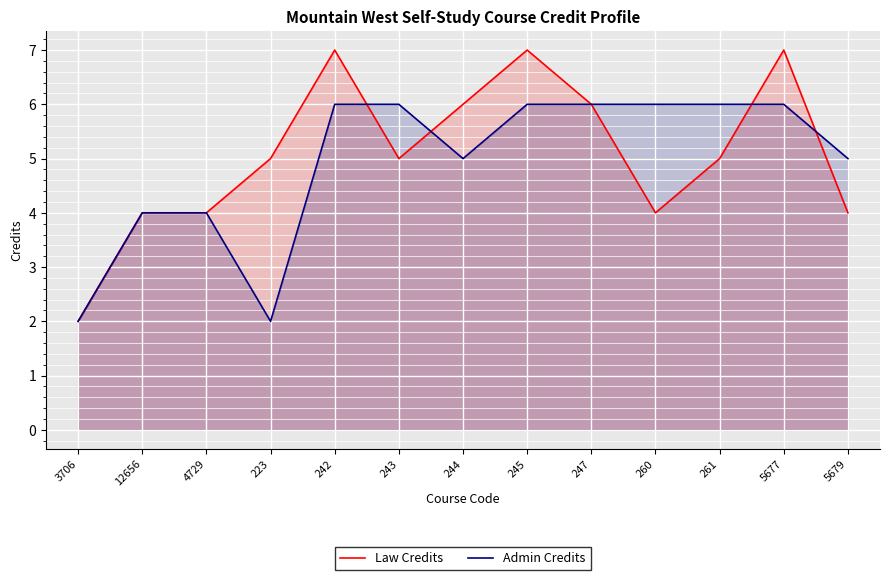

Which series has the widest spread of values?

Law Credits